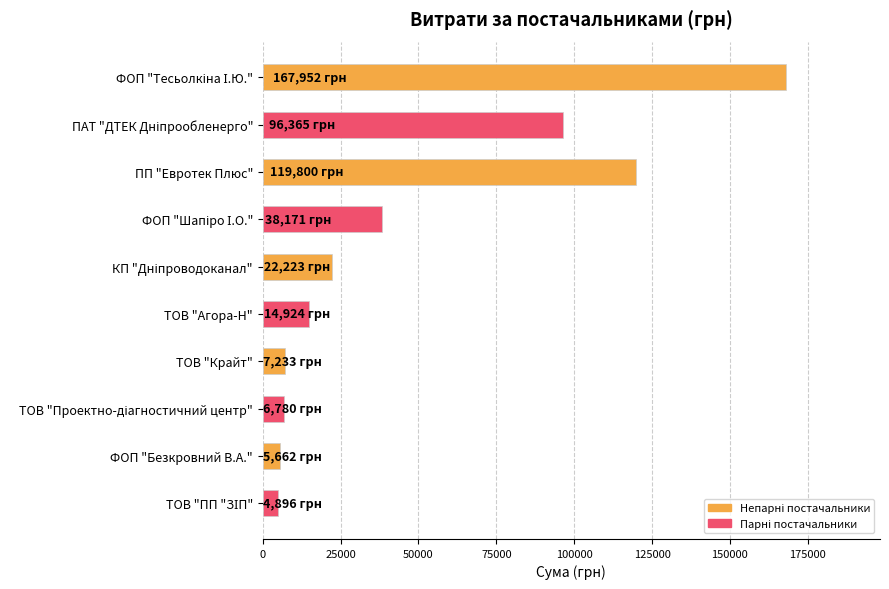

True or false: the data shows 7233.0 at ТОВ "Крайт".

True